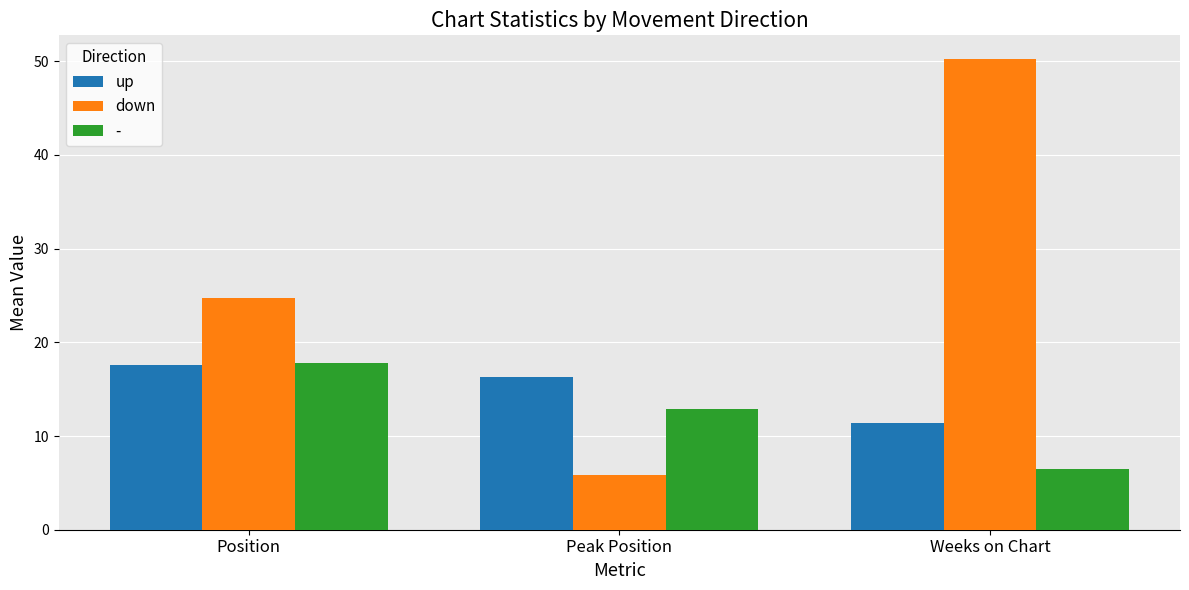

Where does the - series first go above 12?

Position